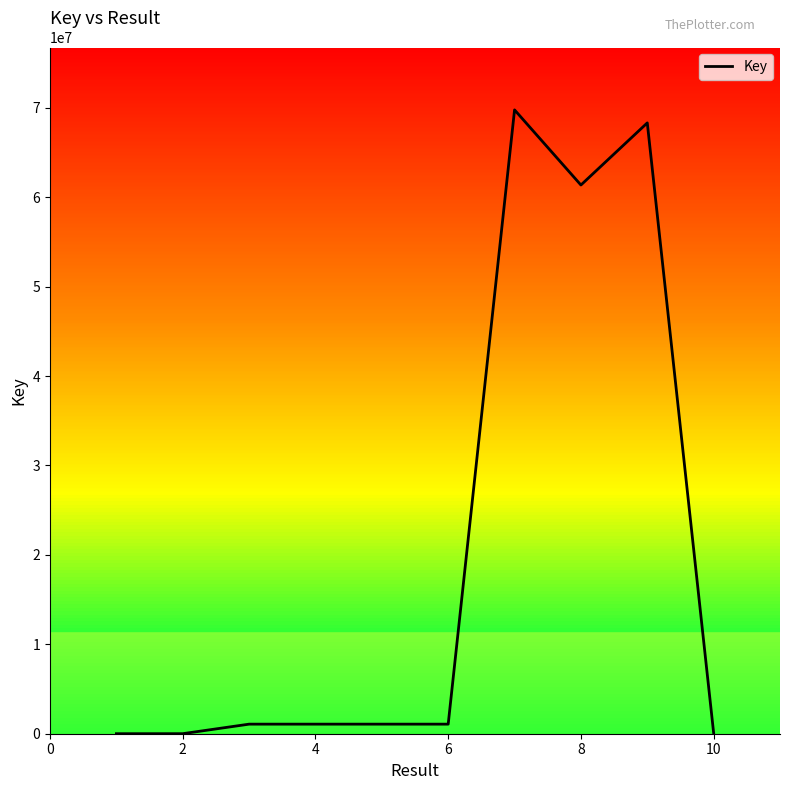

What is the difference between the maximum and minimum values?

69765320